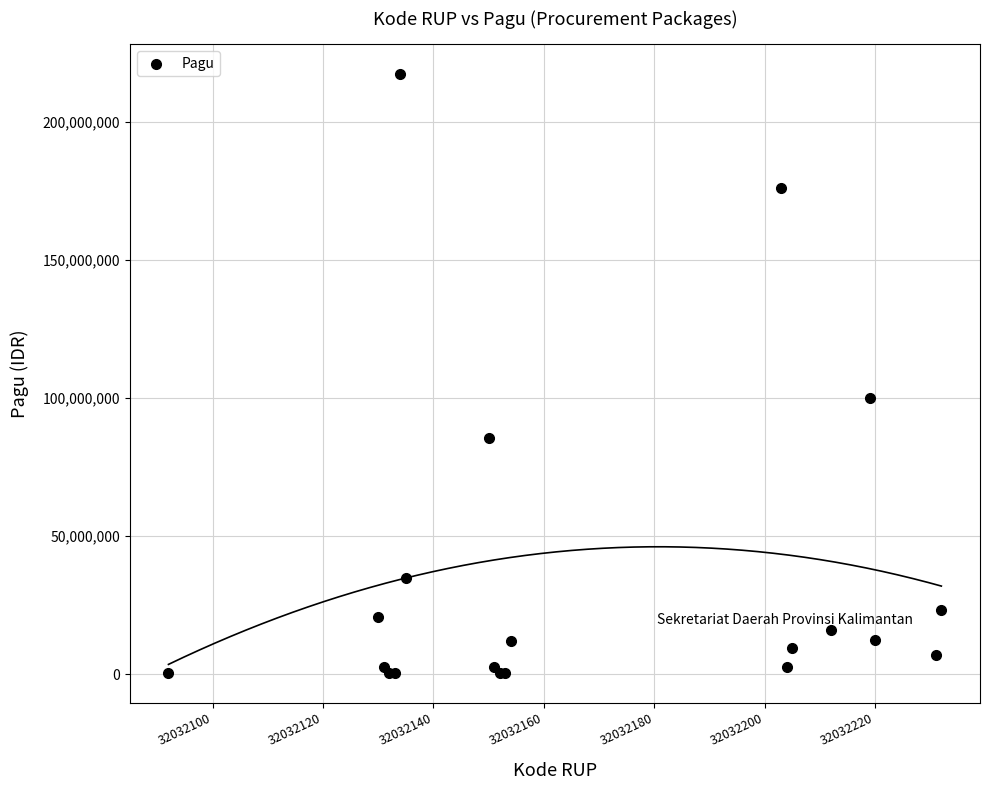

What Y value in the scatter plot is closest to 108800000?

99958000